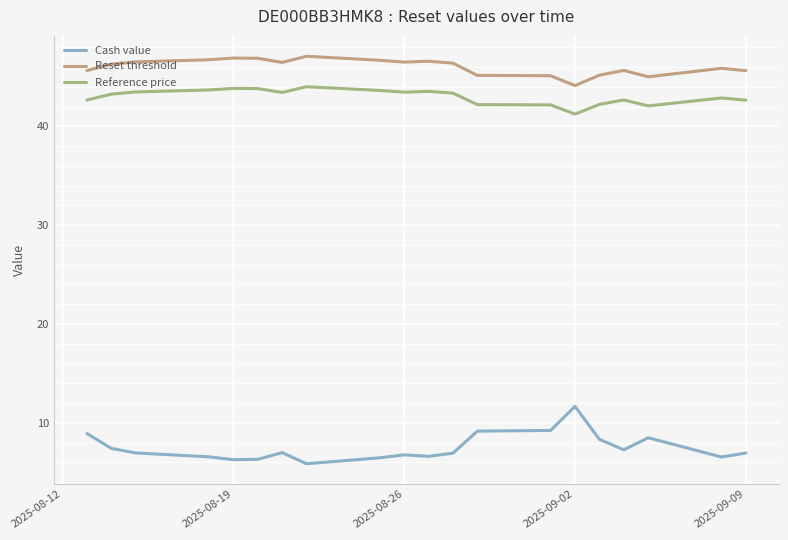

What are all the series names shown in the legend?

Cash value, Reset threshold, Reference price